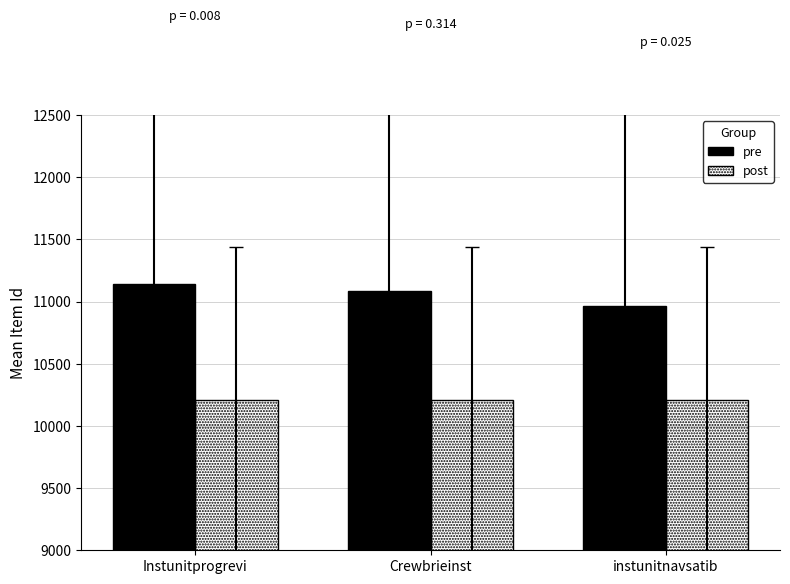

Rank the series at Instunitprogrevi from lowest to highest value.

post, pre